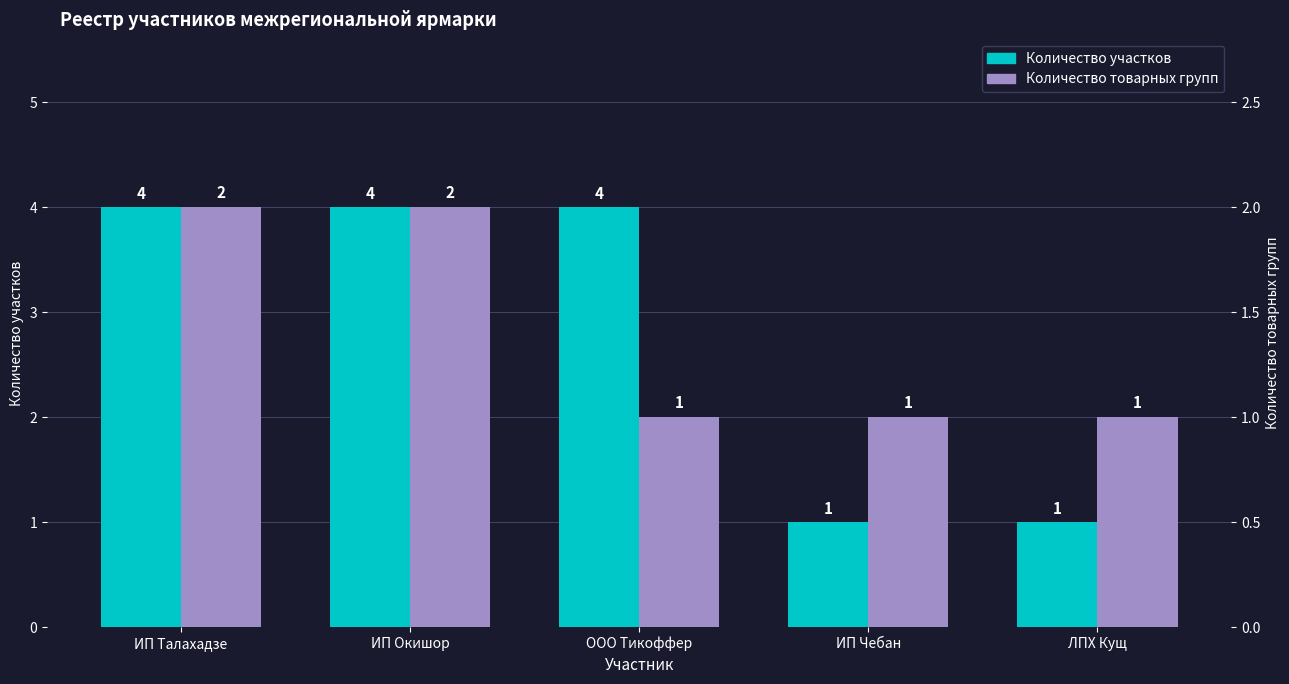

What is the sum of the Количество участков values at ИП Талахадзе and ЛПХ Кущ?

5